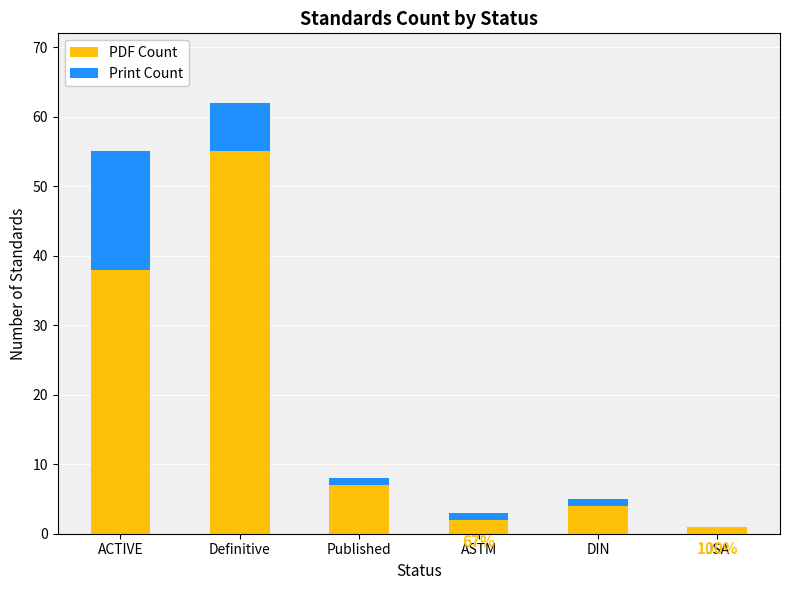

Are the bars grouped side by side (vs. stacked)?

No